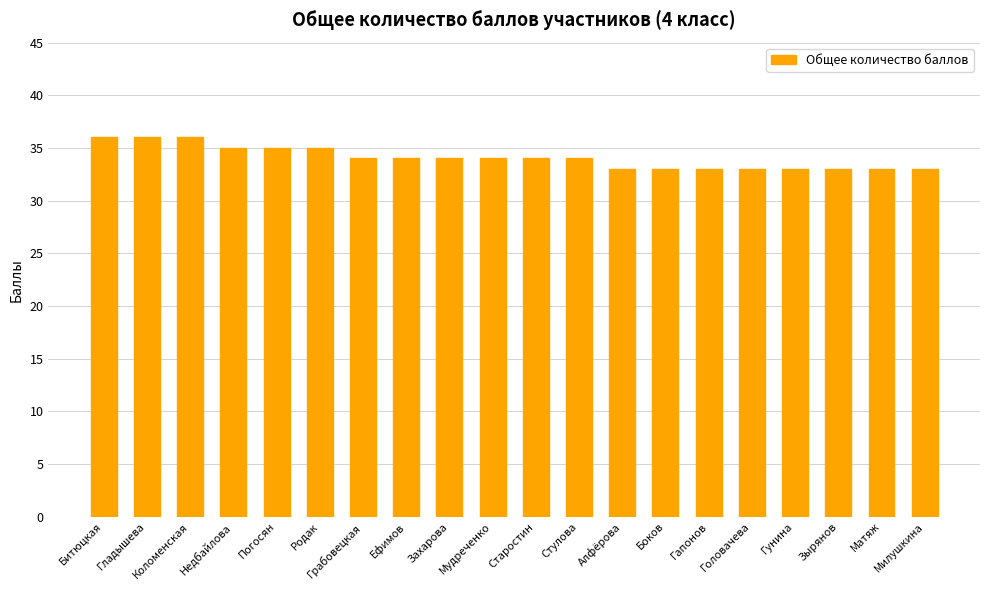

What is the label of the 3rd bar from the left?

Коломенская